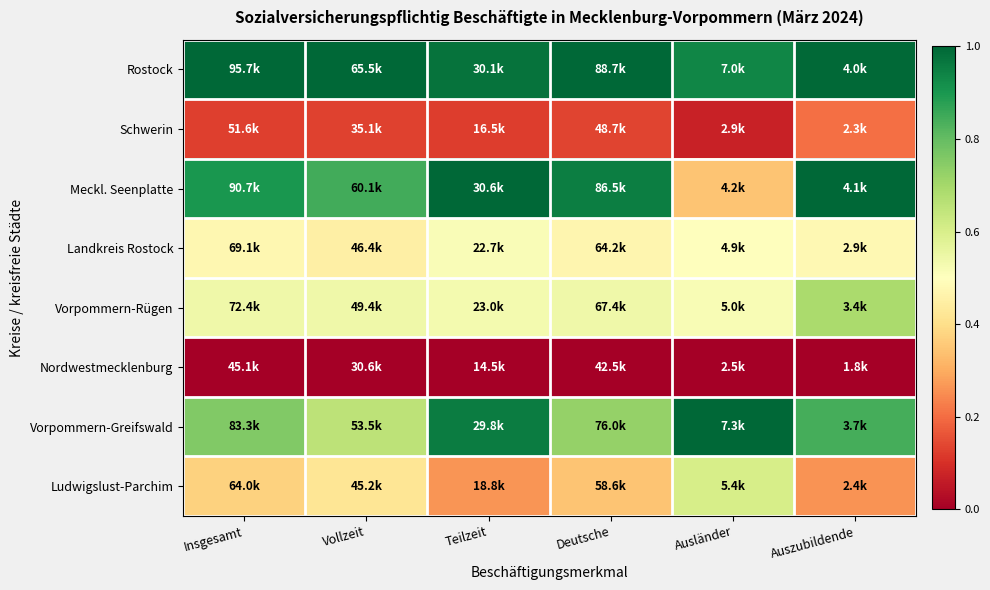

Reading left to right, list all the values displayed in this chart.

Rostock: Insgesamt=1.0	Vollzeit=1.0	Teilzeit=1.0	Deutsche=1.0	Ausländer=0.9	Auszubildende=1.0
Schwerin: Insgesamt=0.1	Vollzeit=0.1	Teilzeit=0.1	Deutsche=0.1	Ausländer=0.1	Auszubildende=0.2
Meckl. Seenplatte: Insgesamt=0.9	Vollzeit=0.8	Teilzeit=1.0	Deutsche=1.0	Ausländer=0.3	Auszubildende=1.0
Landkreis Rostock: Insgesamt=0.5	Vollzeit=0.5	Teilzeit=0.5	Deutsche=0.5	Ausländer=0.5	Auszubildende=0.5
Vorpommern-Rügen: Insgesamt=0.5	Vollzeit=0.5	Teilzeit=0.5	Deutsche=0.5	Ausländer=0.5	Auszubildende=0.7
Nordwestmecklenburg: Insgesamt=0.0	Vollzeit=0.0	Teilzeit=0.0	Deutsche=0.0	Ausländer=0.0	Auszubildende=0.0
Vorpommern-Greifswald: Insgesamt=0.8	Vollzeit=0.7	Teilzeit=1.0	Deutsche=0.7	Ausländer=1.0	Auszubildende=0.8
Ludwigslust-Parchim: Insgesamt=0.4	Vollzeit=0.4	Teilzeit=0.3	Deutsche=0.3	Ausländer=0.6	Auszubildende=0.3